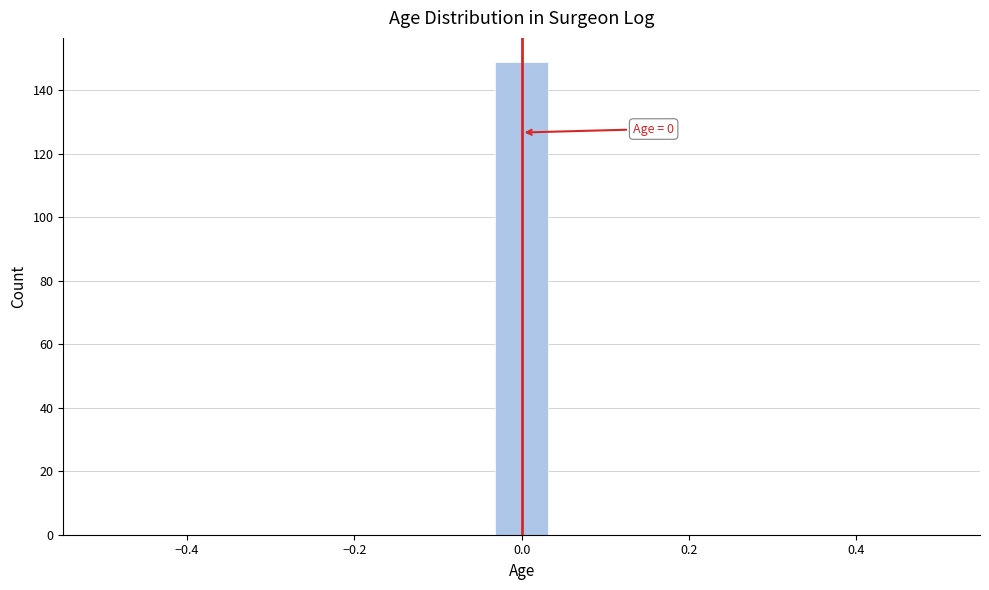

Read against the x-axis, roughly where is the centre of the tallest bar?

0.00